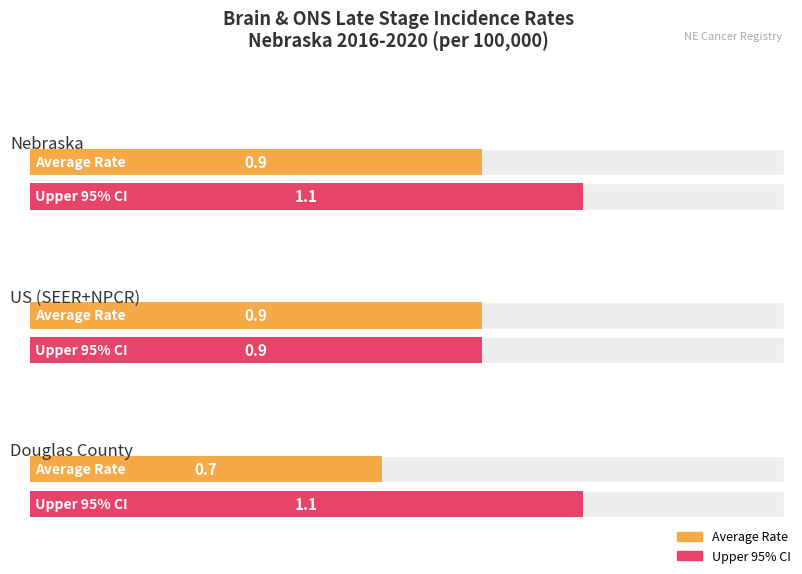

The value of Age-Adjusted Incidence Rate at US (SEER+NPCR) is 0.4. True or false?

False